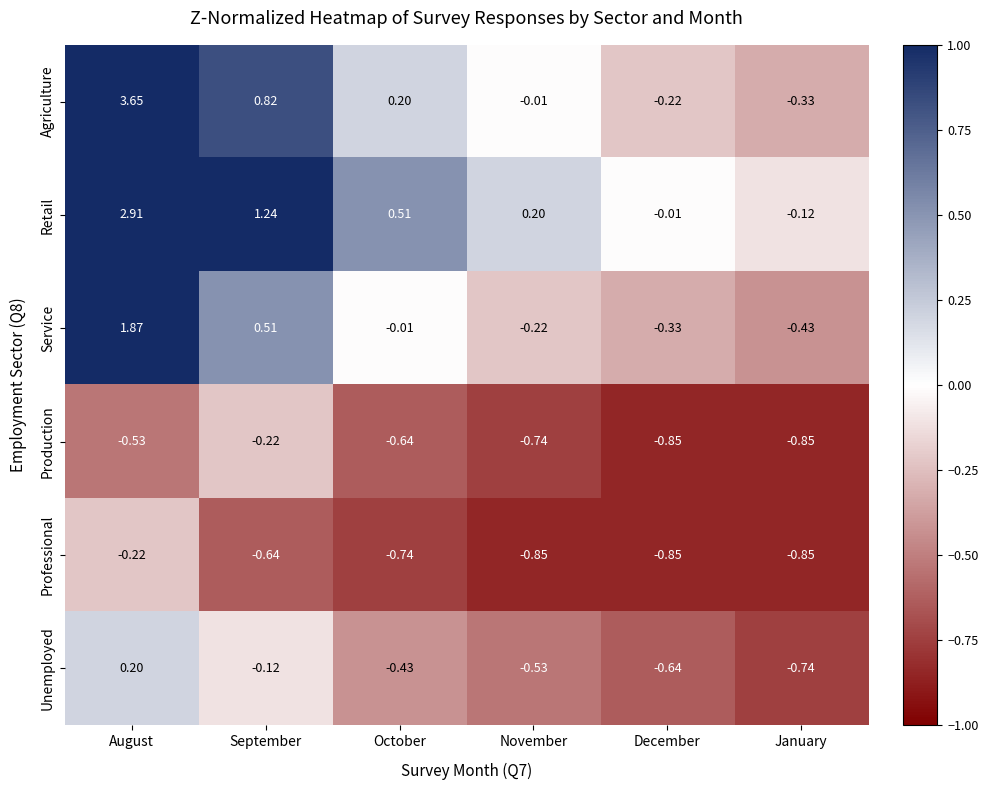

Which series has the largest range (max minus min)?

Agriculture